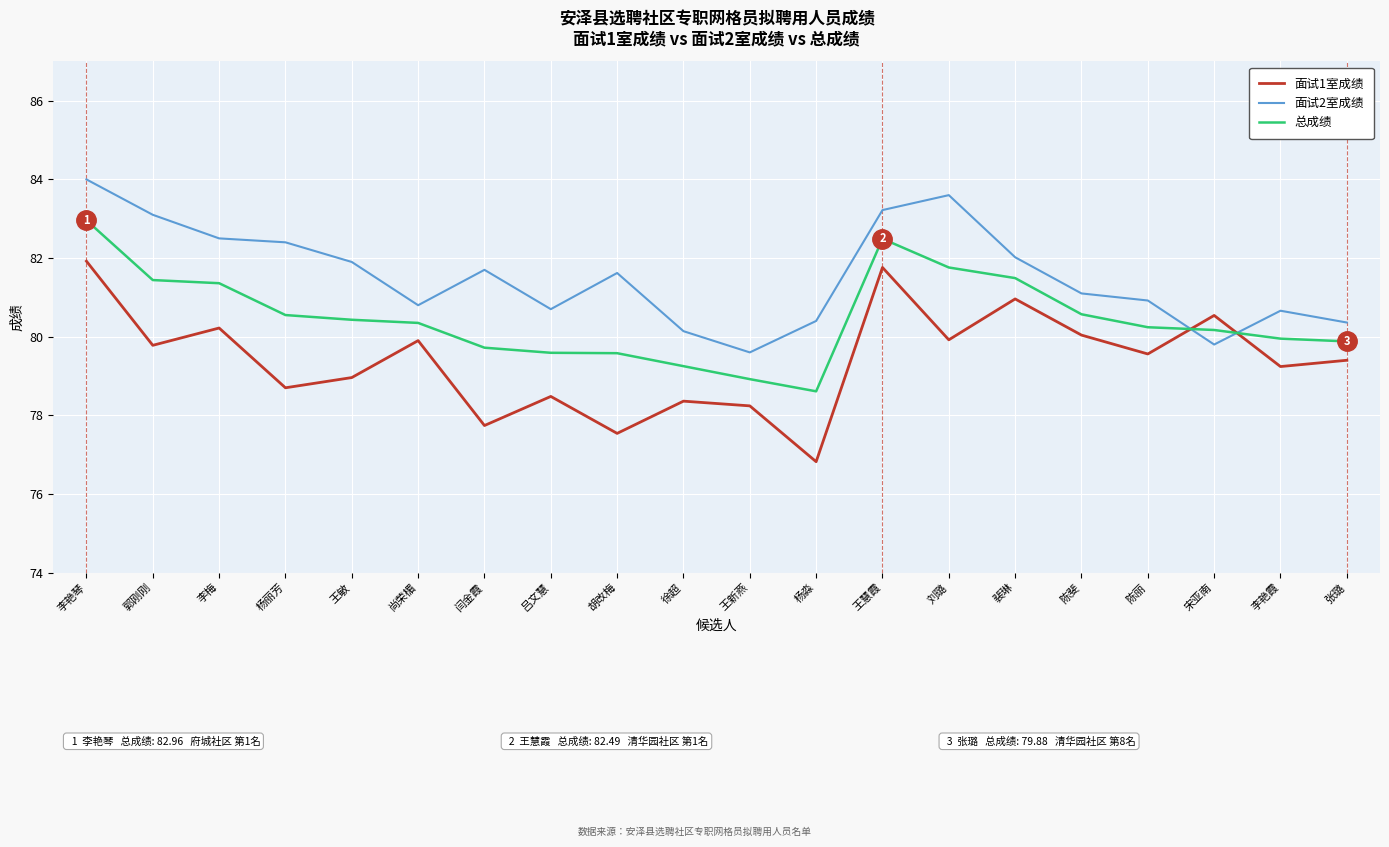

Which series has the largest total across all categories?

面试2室成绩